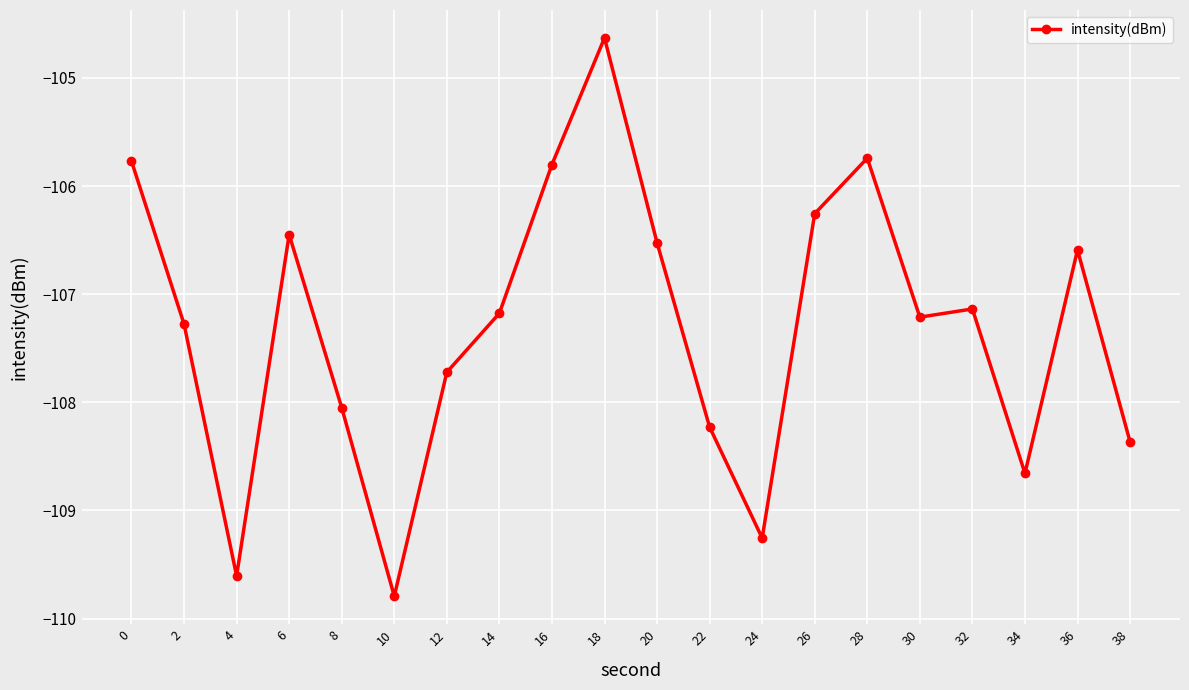

Read the value at 10.

-109.8